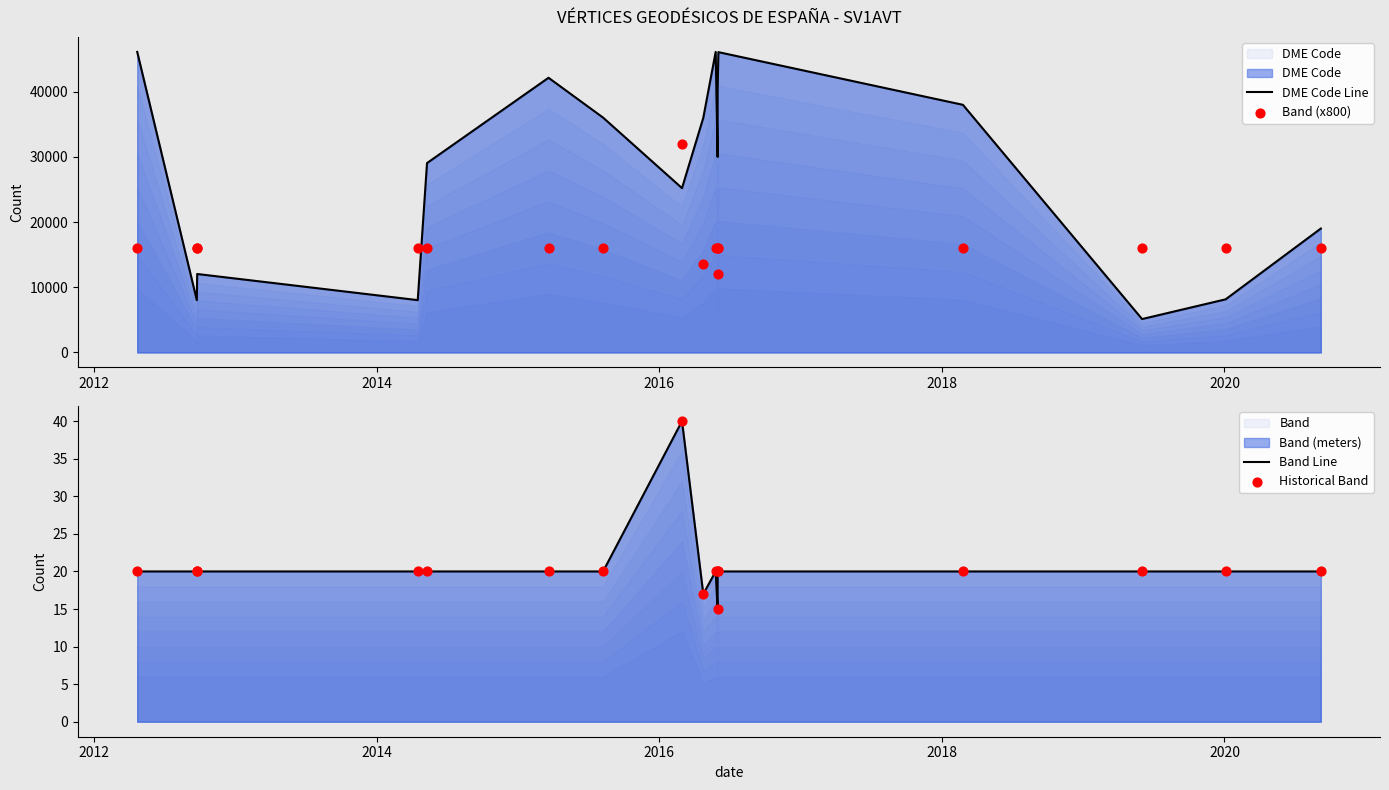

Which series contains the highest Y value?

DME Code Line